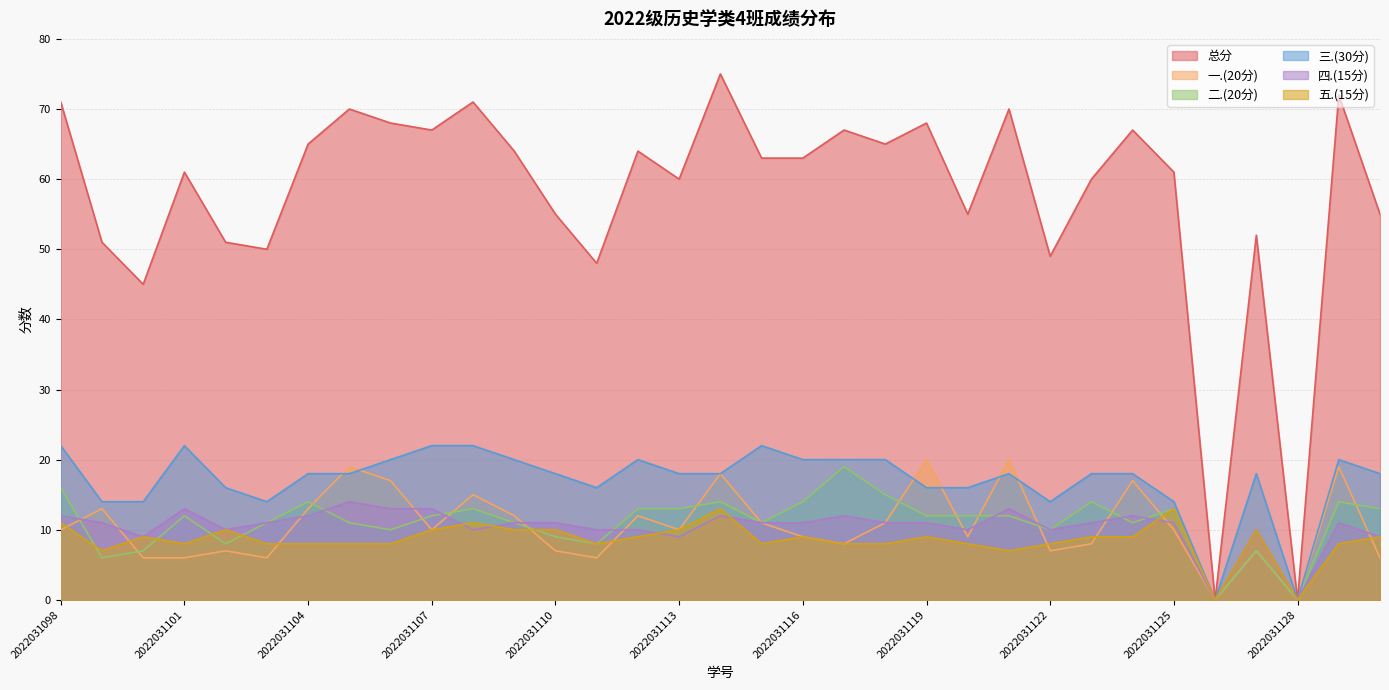

What is the value of the 五.(15分) point at the 23rd from the left?

8